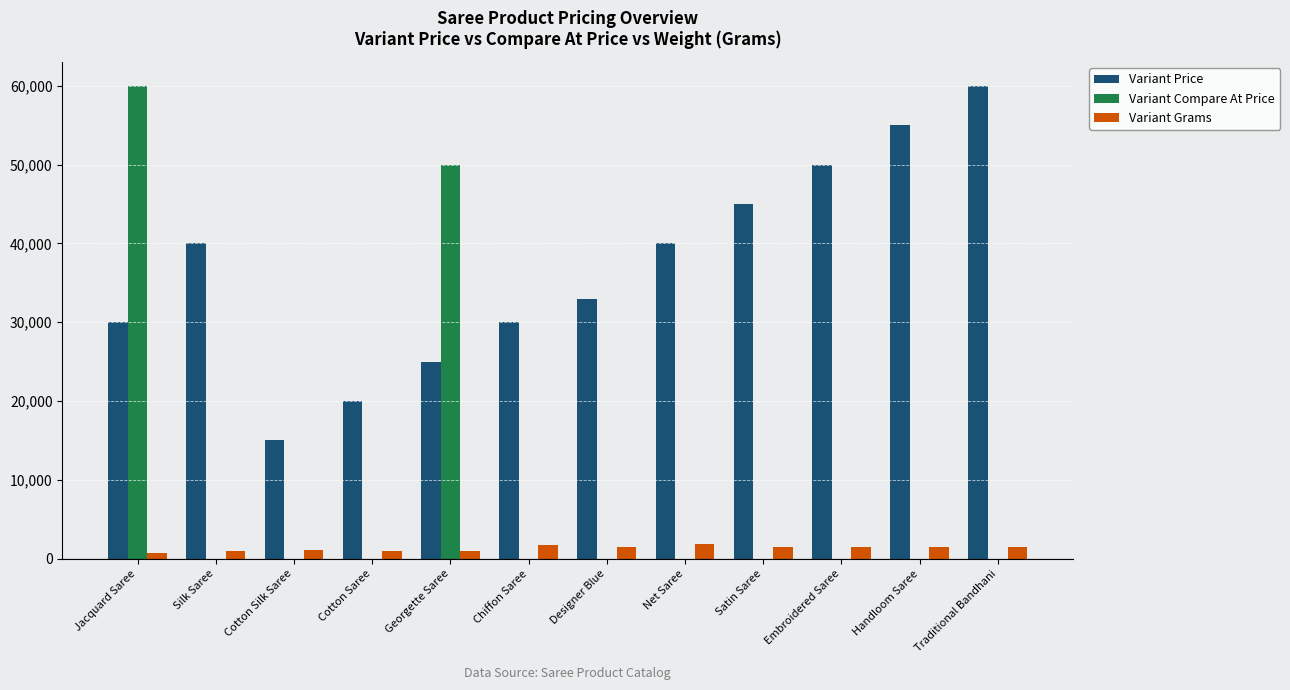

What is the difference between the Variant Compare At Price values at Georgette Saree and Cotton Saree?

50000